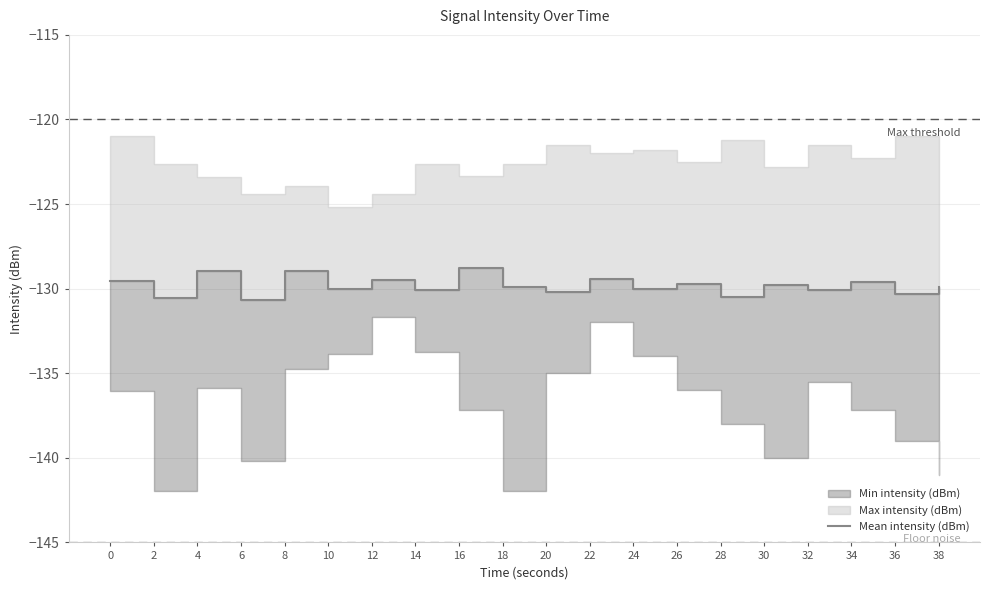

Where does the data first go above -129?

4